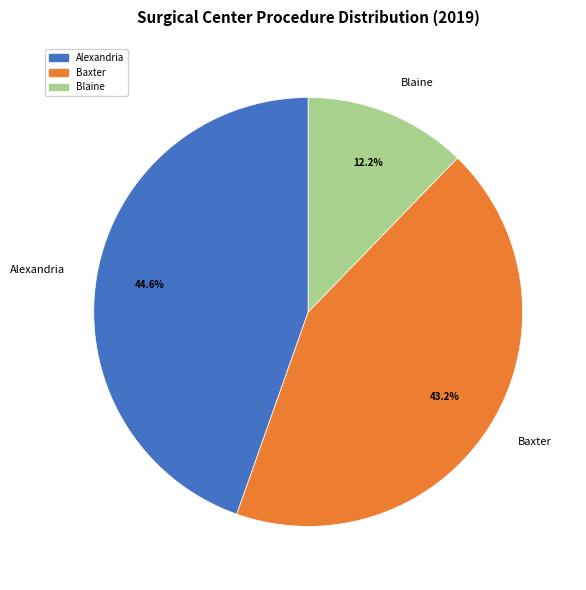

Which slice is the largest?

Alexandria